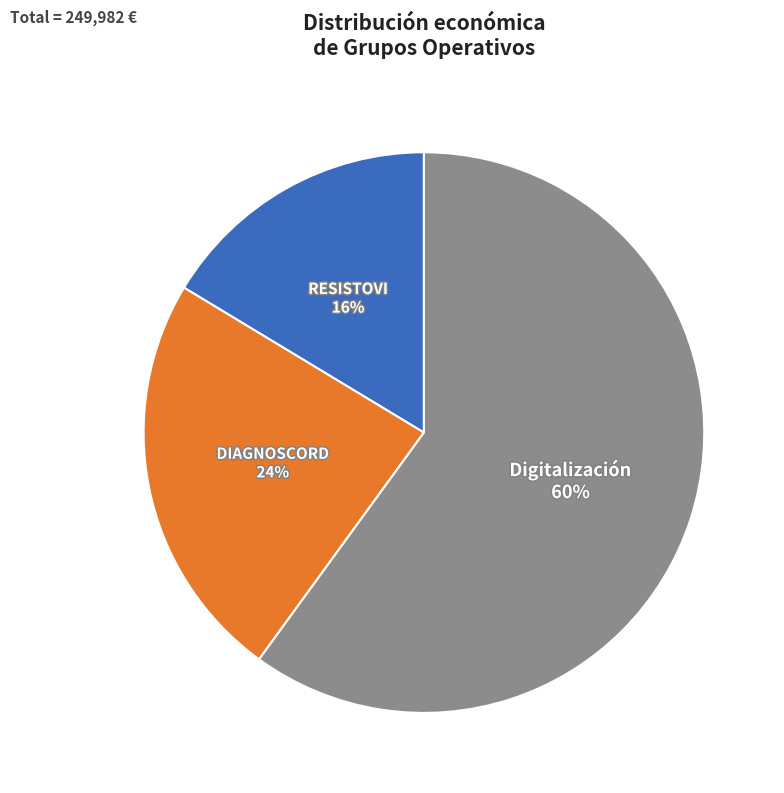

To the nearest percent, what percentage of the pie is DIAGNOSCORD?

24%